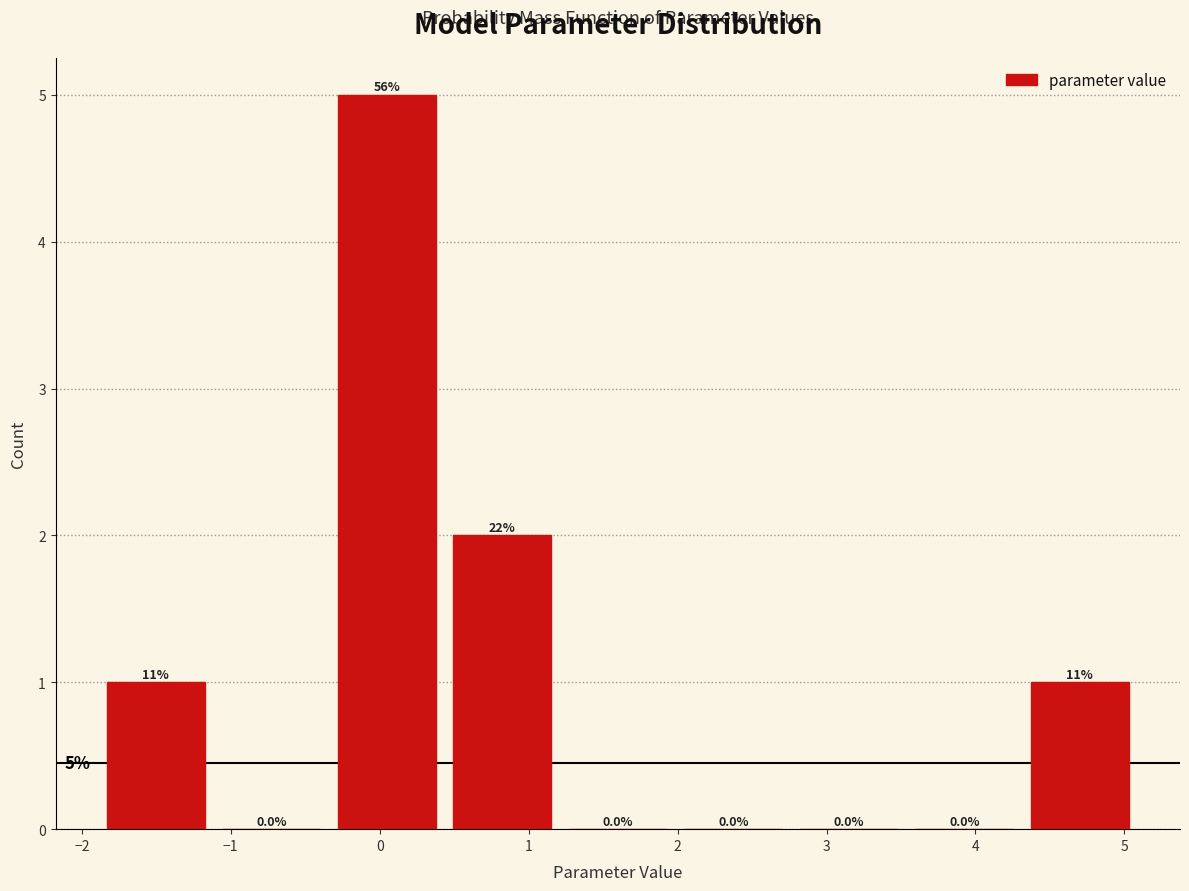

Which range on the x-axis has the tallest bar?

-0.3 to 0.4